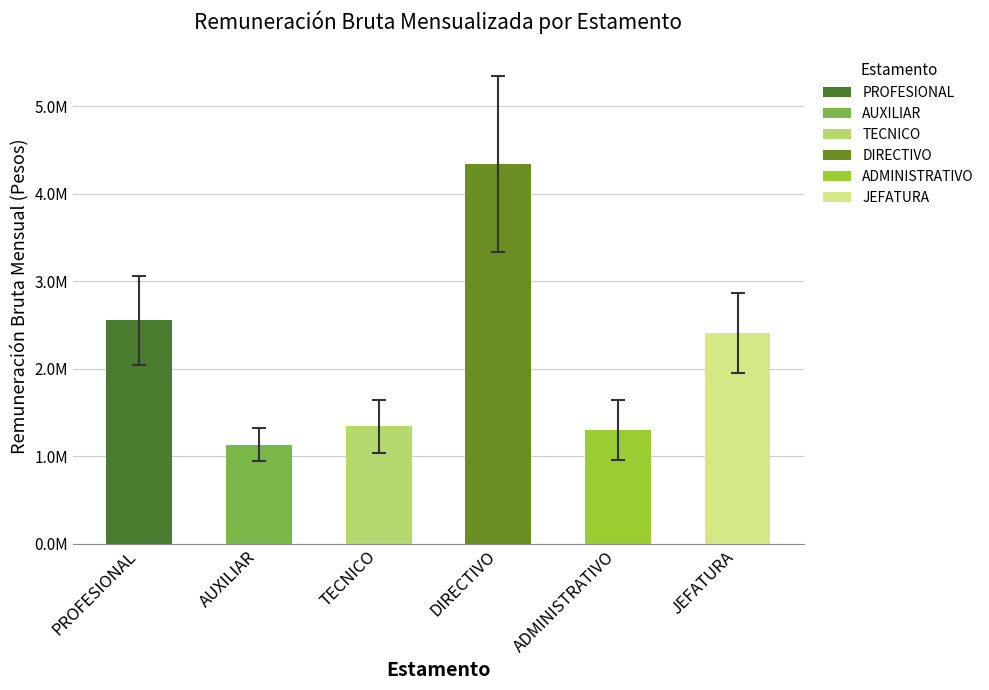

How many bars are there in each group?

6